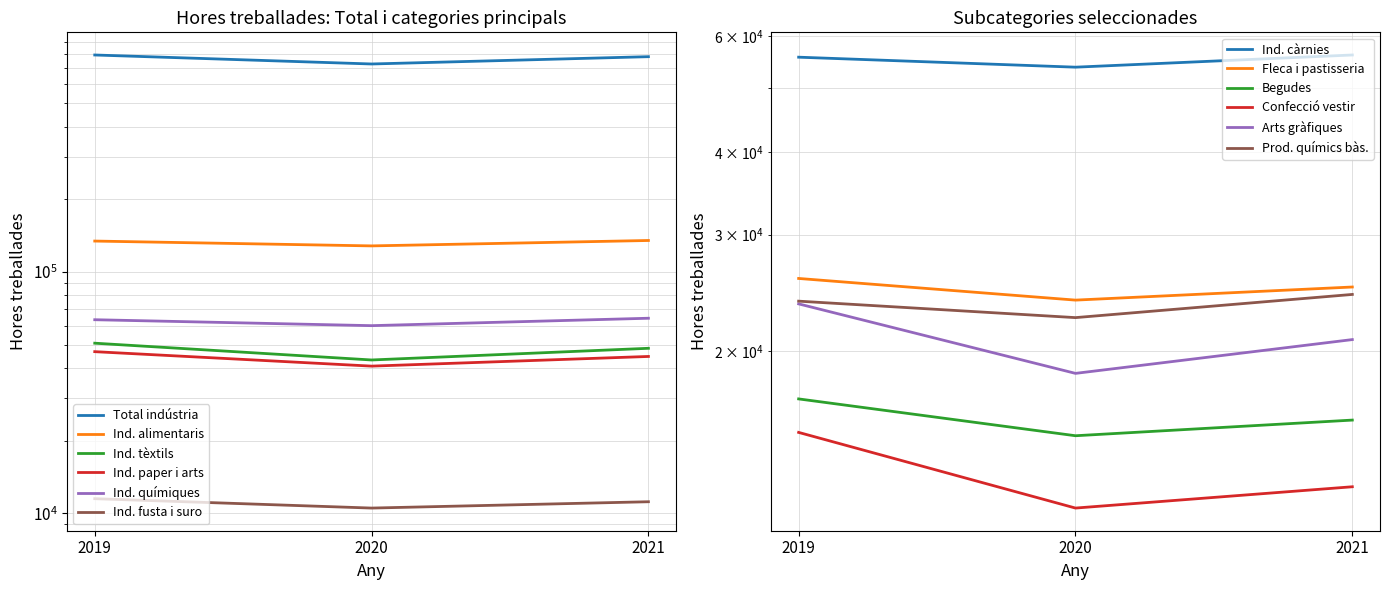

At which category is the sum across all series the highest?

2019